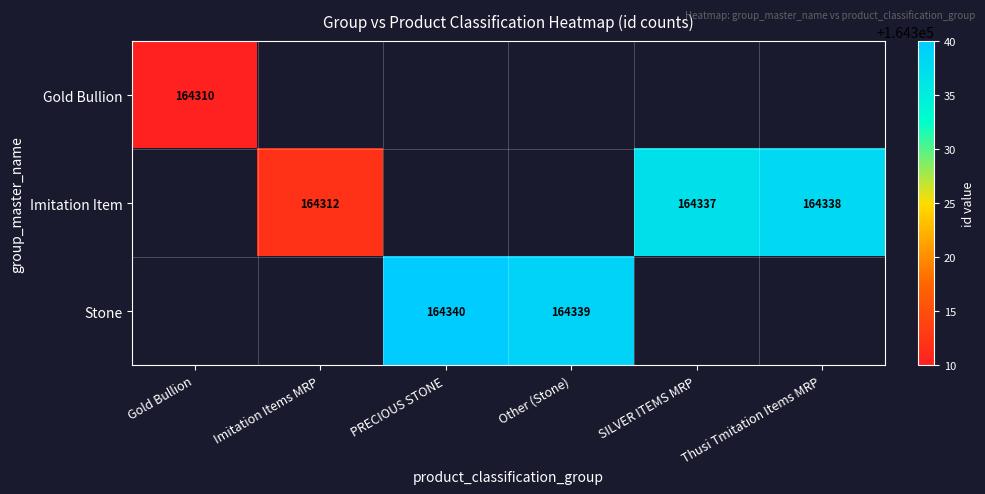

Which label corresponds to the smallest value in the chart?

Gold Bullion